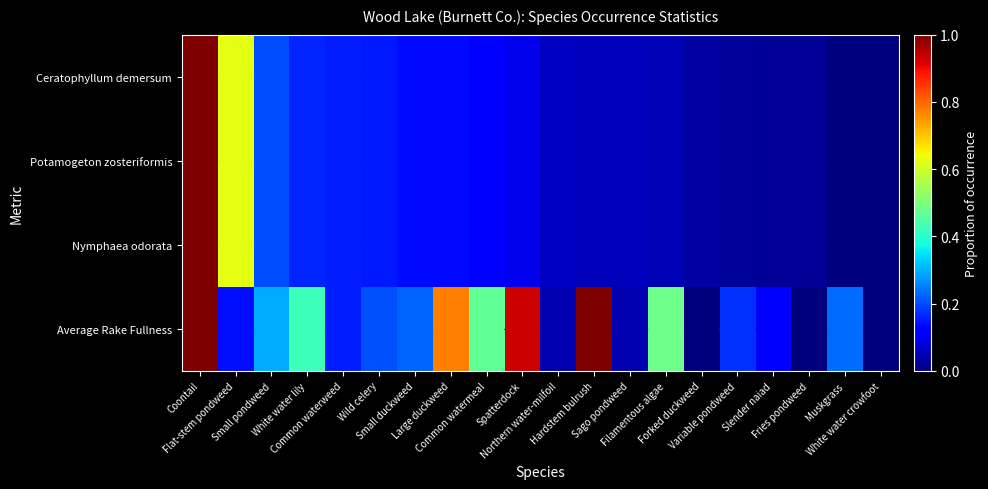

Rank the series at Wild celery from lowest to highest value.

Potamogeton zosteriformis, Ceratophyllum demersum, Nymphaea odorata, Average Rake Fullness